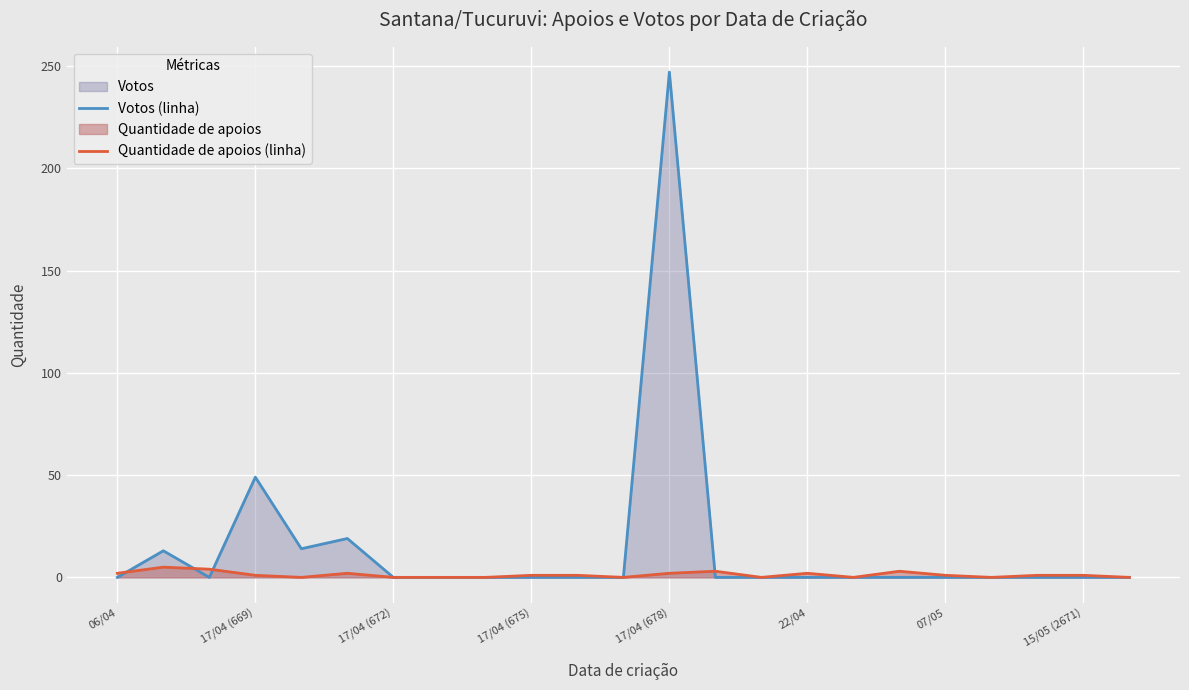

What is the average value of the Quantidade de apoios (linha) series?

1